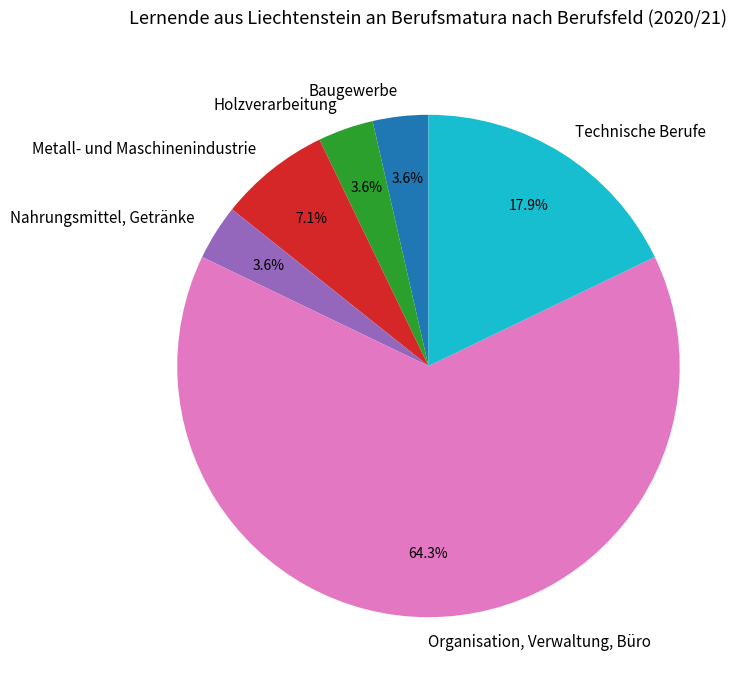

To the nearest percent, what is the average slice percentage?

17%